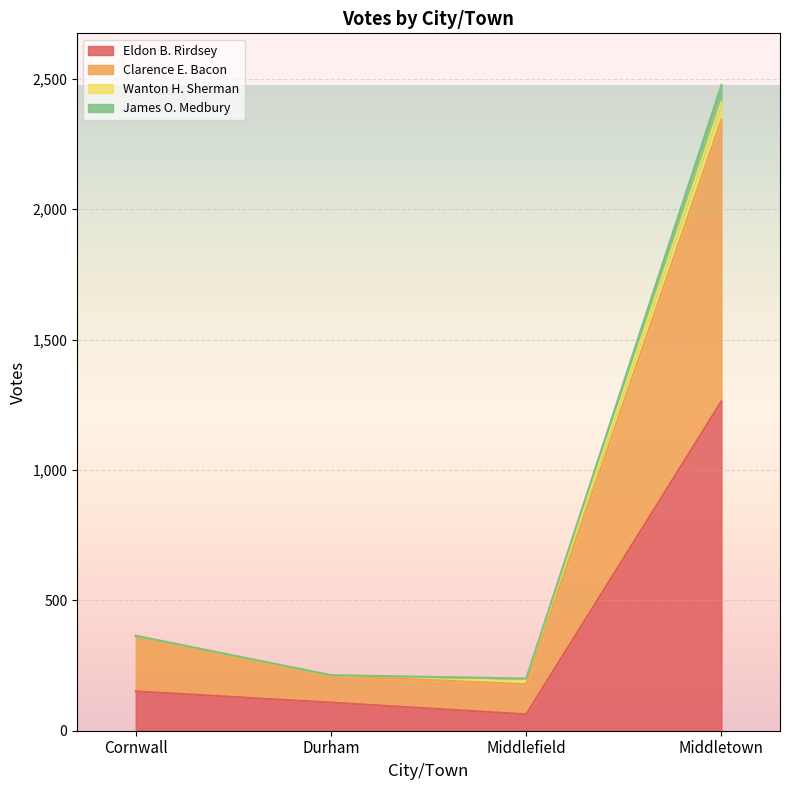

Which has a higher value, Durham or Middlefield?

Durham